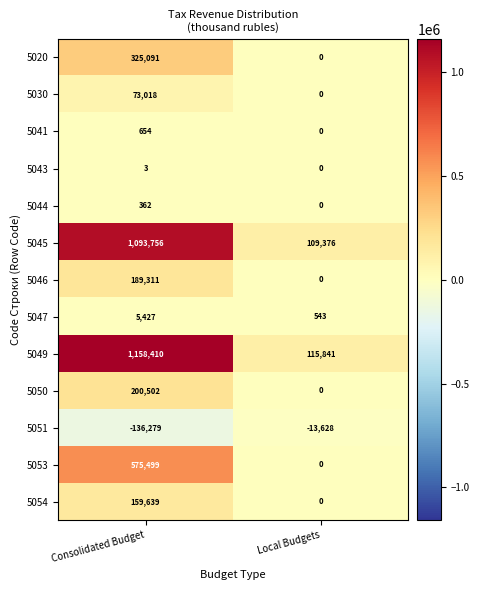

The 5053 series shows 947377 at Consolidated Budget. True or false?

False